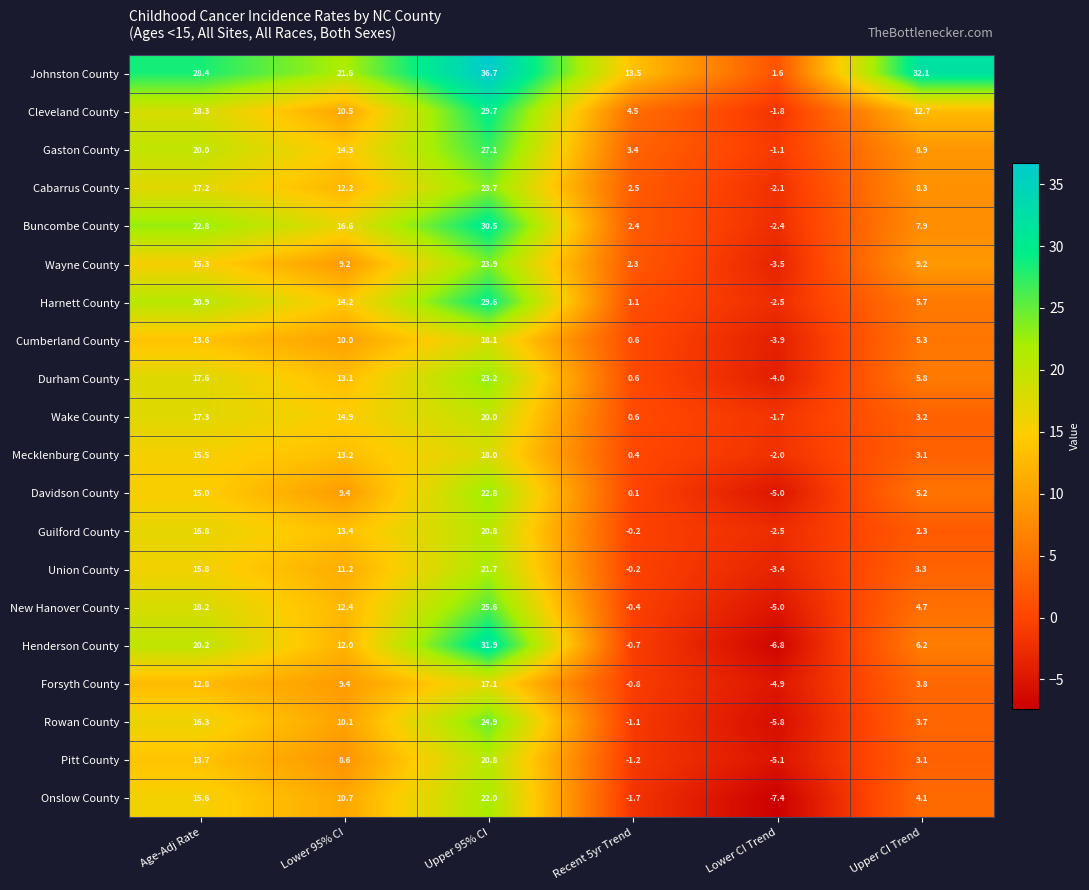

What is the difference between the highest and lowest values at Lower 95% CI?

13.0